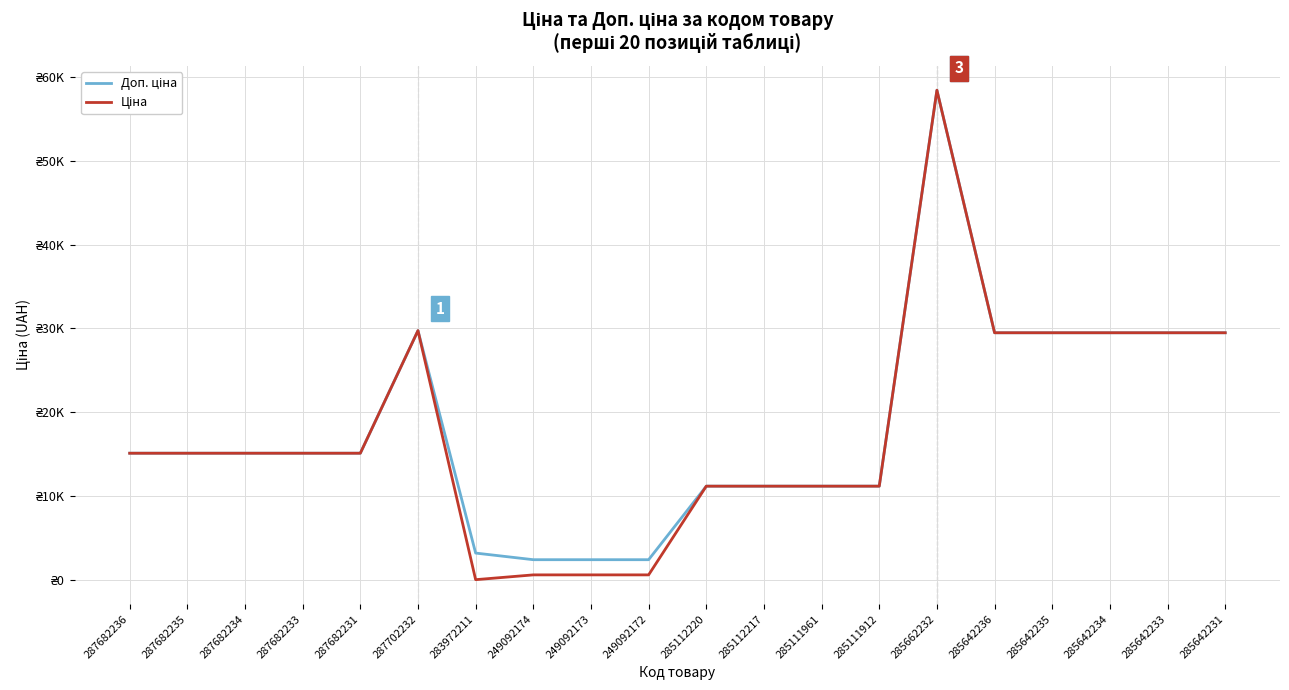

What value does the Ціна series have at 285111912?

11188.2